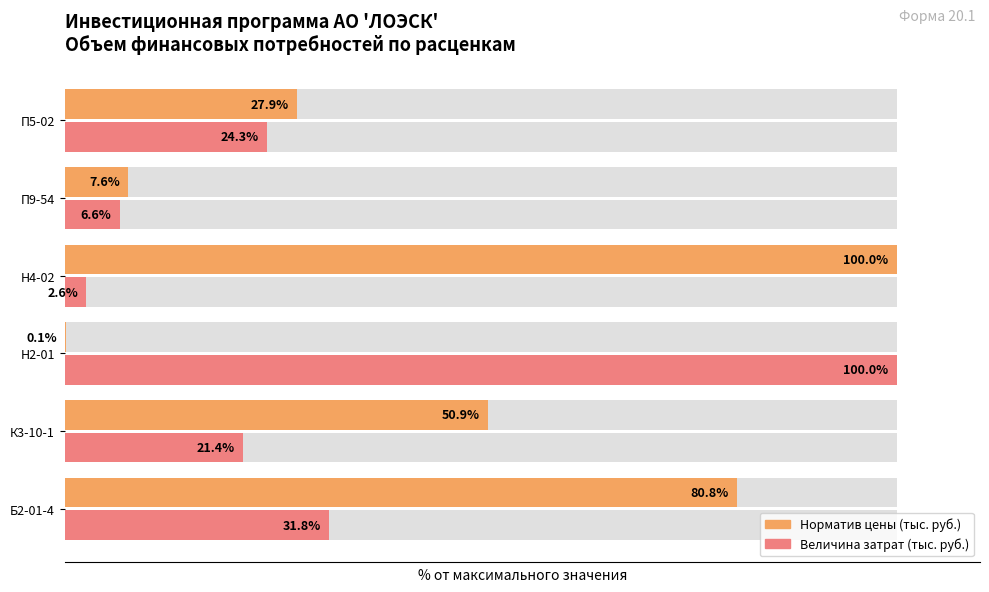

Between Н4-02 and Б2-01-4, which is larger?

Н4-02